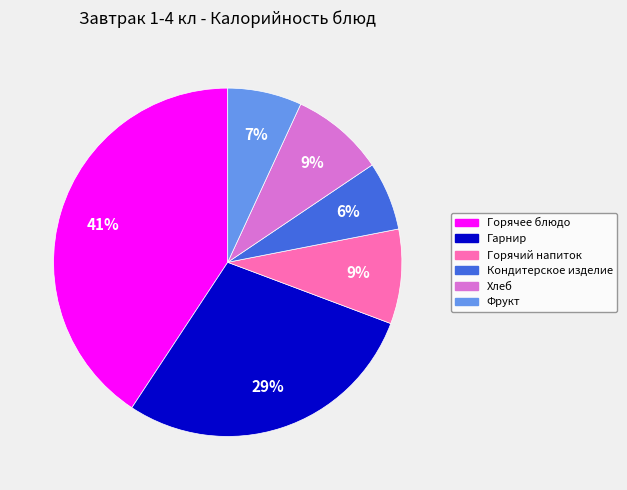

Count the number of slices in the pie.

6